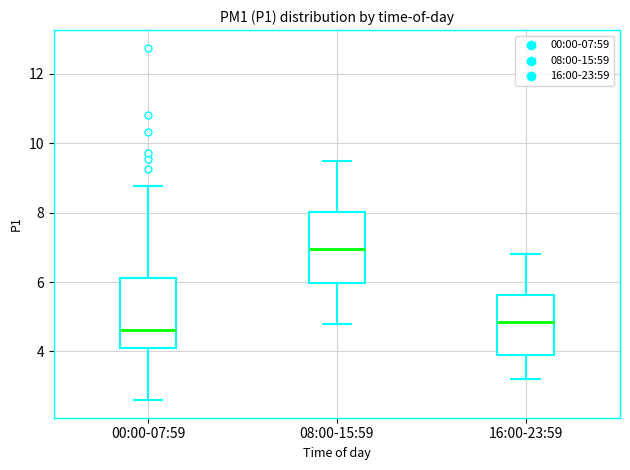

Reading left to right, read every box against the y-axis: the position of its median line, the range the box covers, and the ends of its whiskers. The values are not printed on the chart, so give them approximately, as read against the axis.

00:00-07:59: median 4.6, box 4.0 to 6.2, whiskers 2.6 to 8.8
08:00-15:59: median 7.0, box 6.0 to 8.0, whiskers 4.8 to 9.6
16:00-23:59: median 4.8, box 4.0 to 5.6, whiskers 3.2 to 6.8